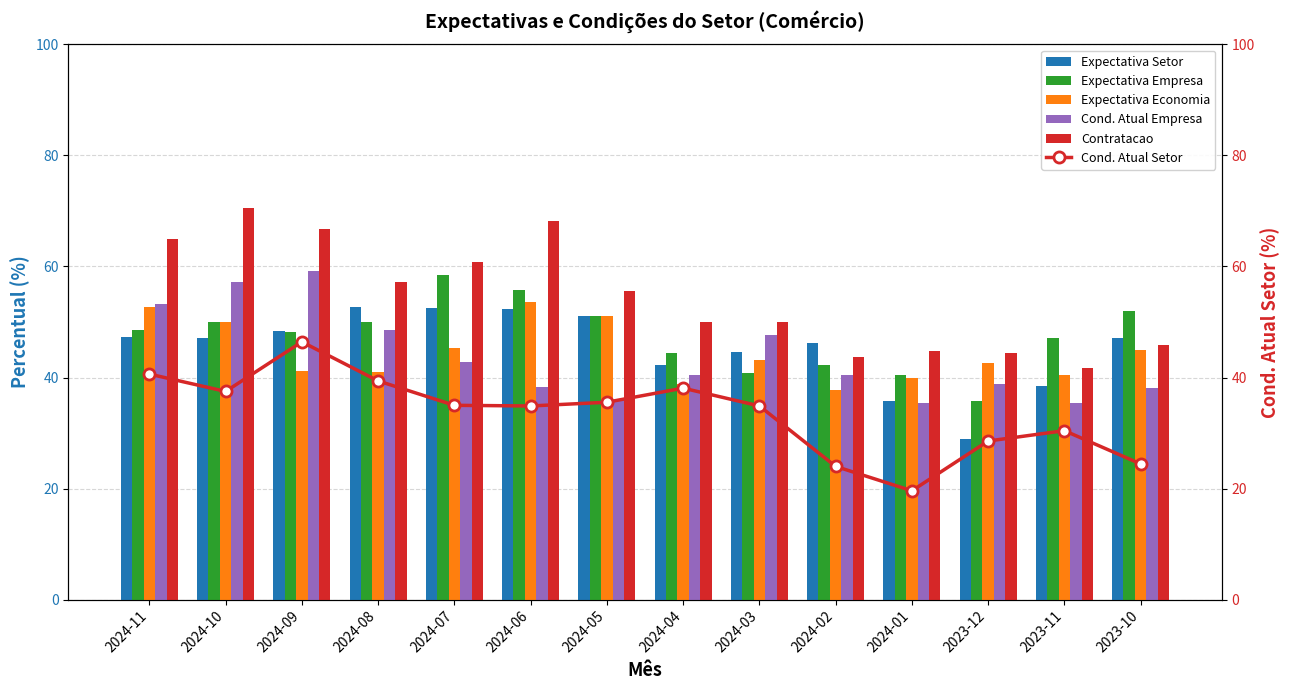

What is the sum of all Expectativa Setor values?

634.7